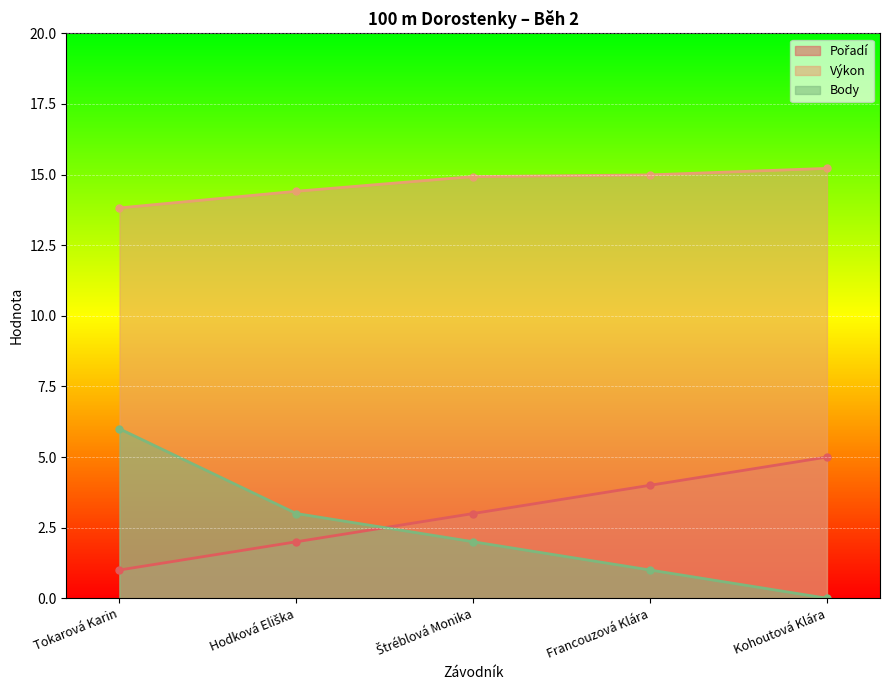

At which label does Pořadí reach its peak?

Kohoutová Klára